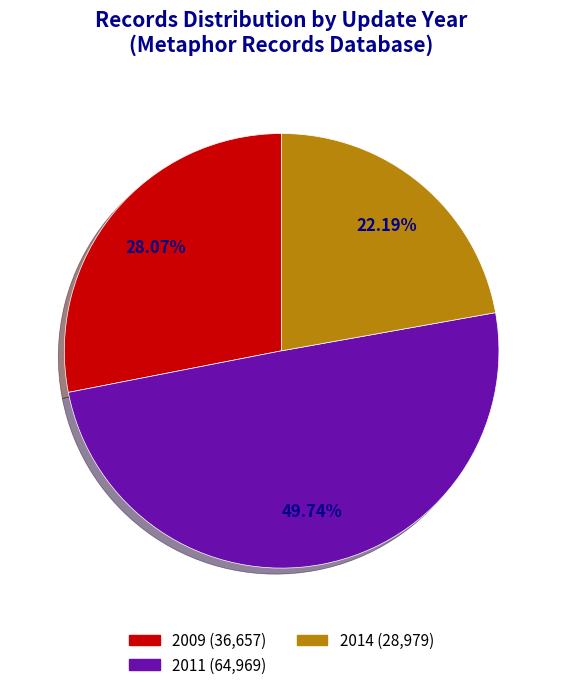

Does 2009 (36,657) represent more than half of the total?

No